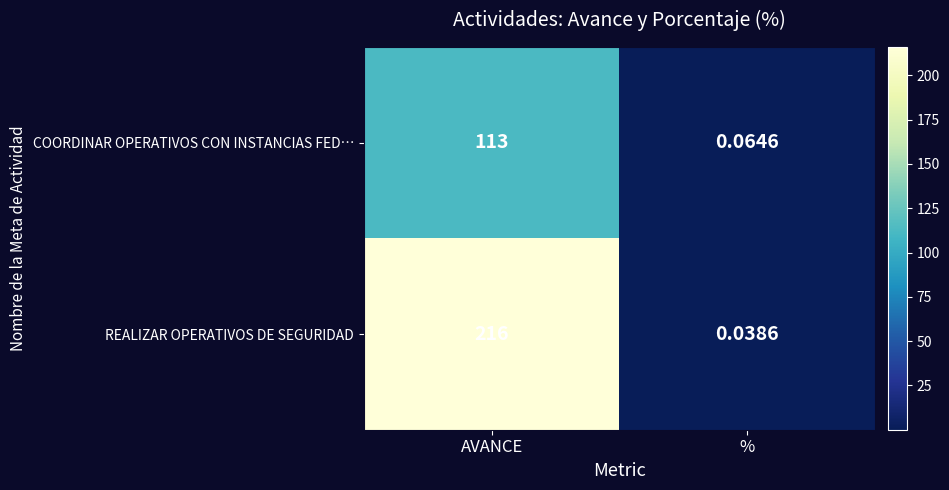

Which series has the widest spread of values?

REALIZAR OPERATIVOS DE SEGURIDAD